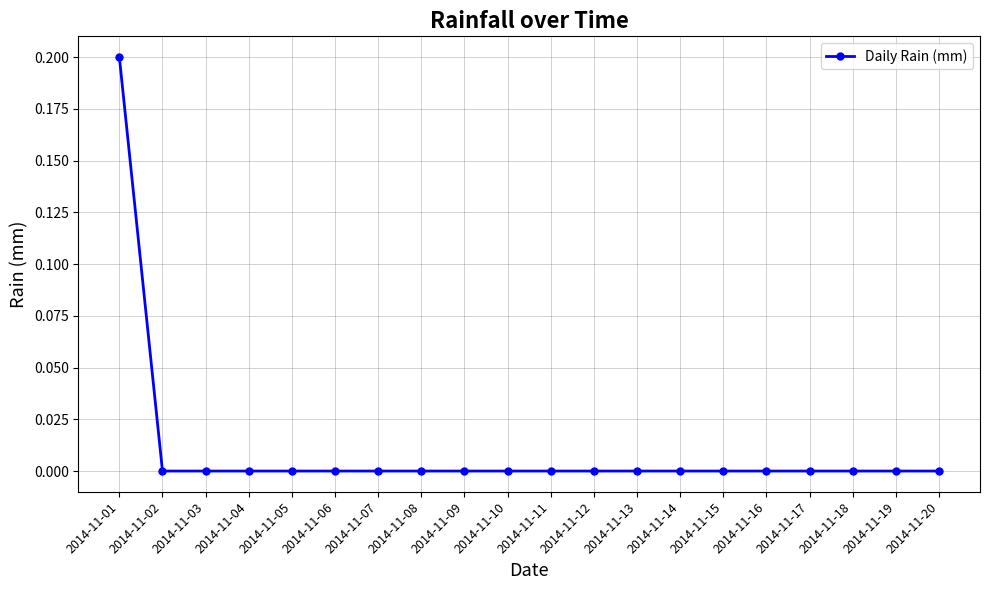

How many series are shown in this chart?

1